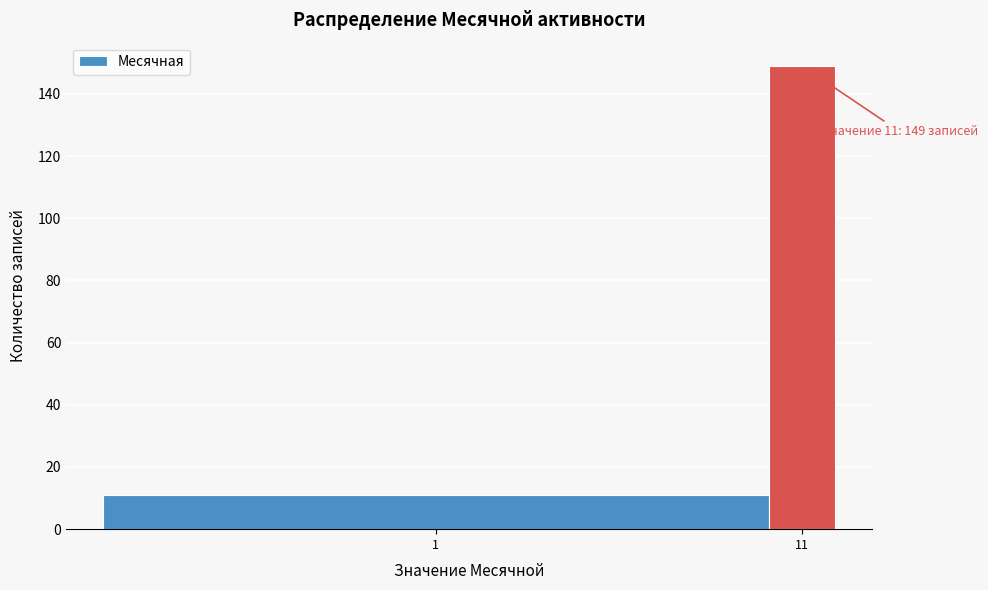

Reading left to right, extract all data points from this chart.

1=11	11=149